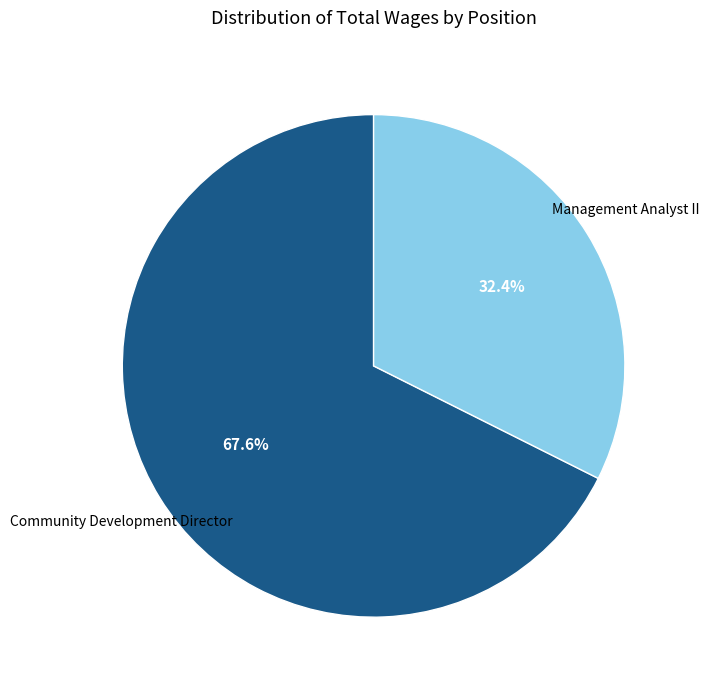

What is the majority slice?

Community Development Director